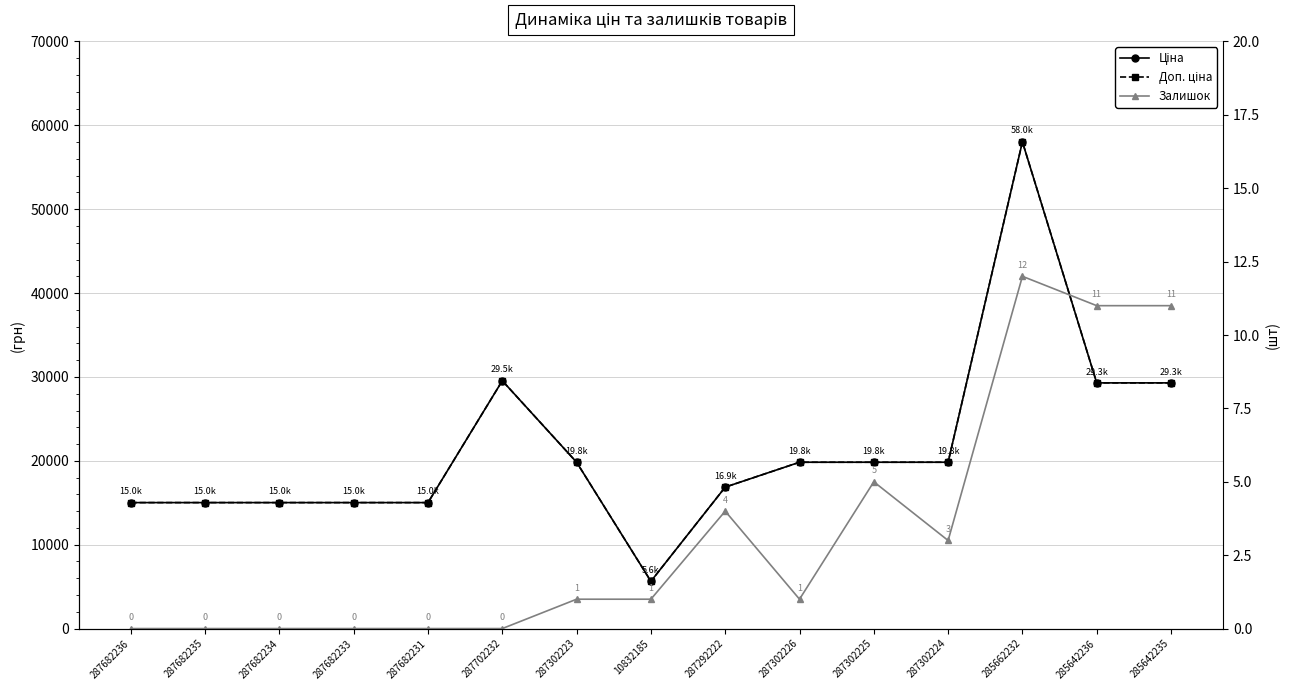

At which category is the sum across all series the highest?

285662232